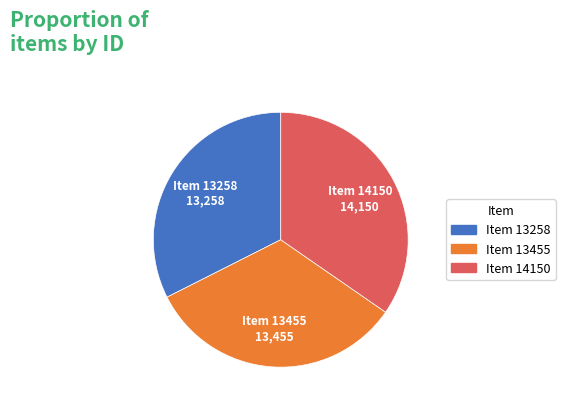

True or false: Item 13258 accounts for 25% of the total.

False